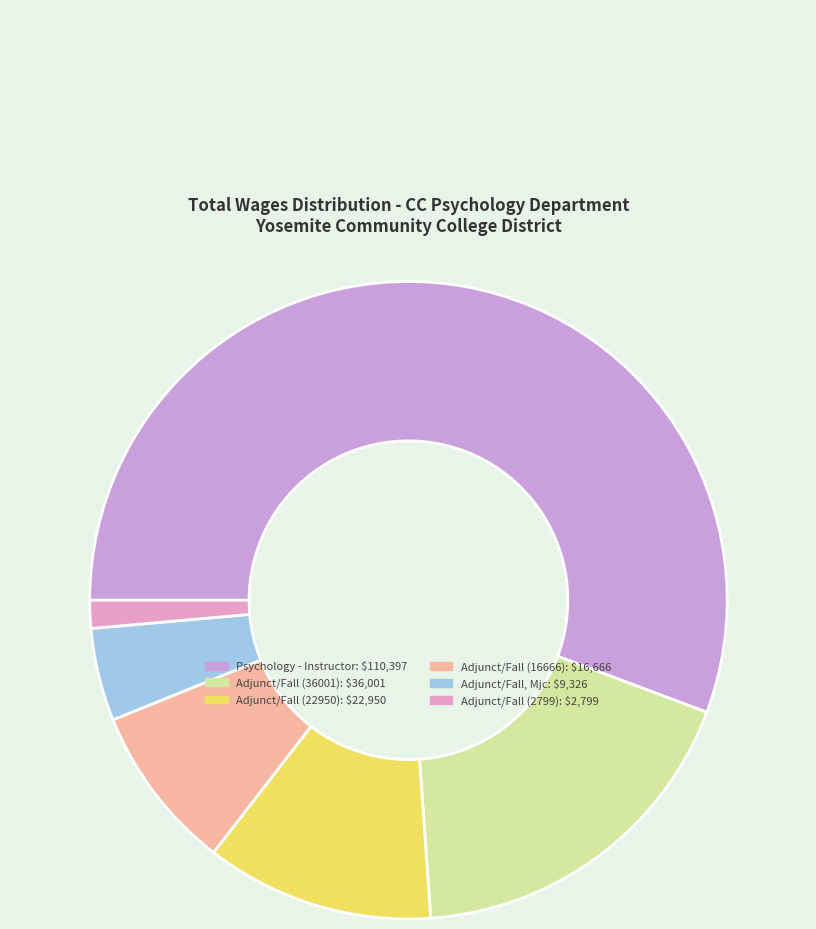

Which category accounts for the majority?

Psychology - Instructor